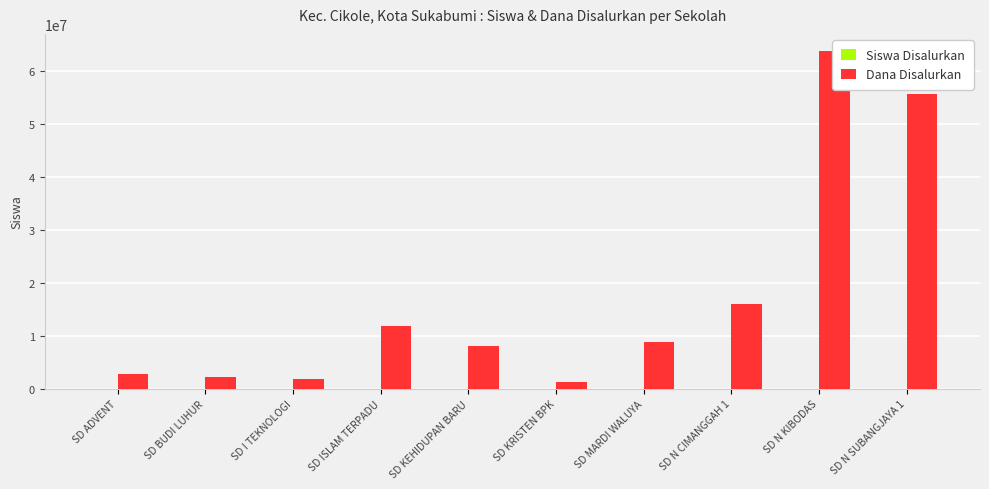

What is the total value across all series at SD I TEKNOLOGI?

1800004